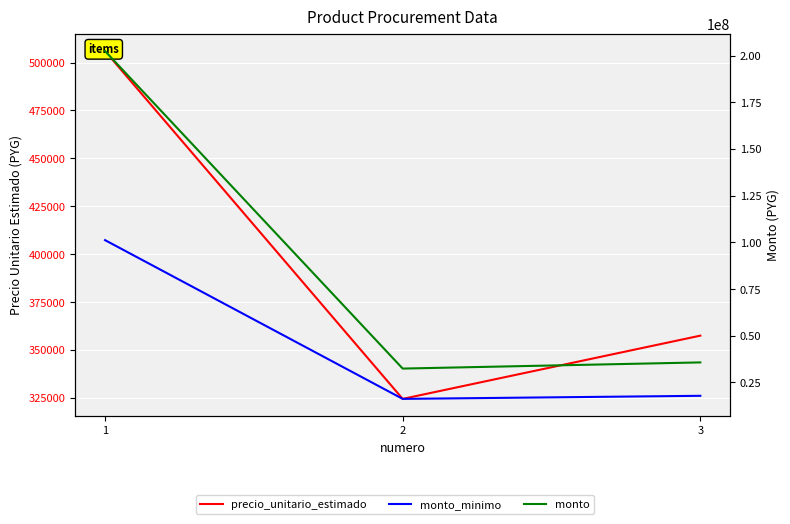

At which category is the sum across all series the highest?

1